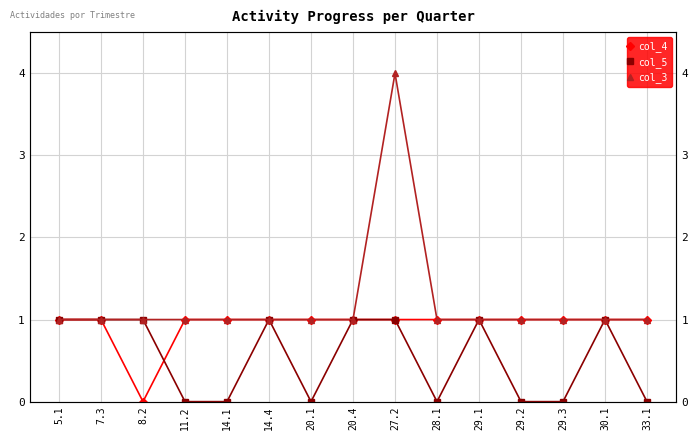

At which category does col_5 reach its first local valley?

20.1